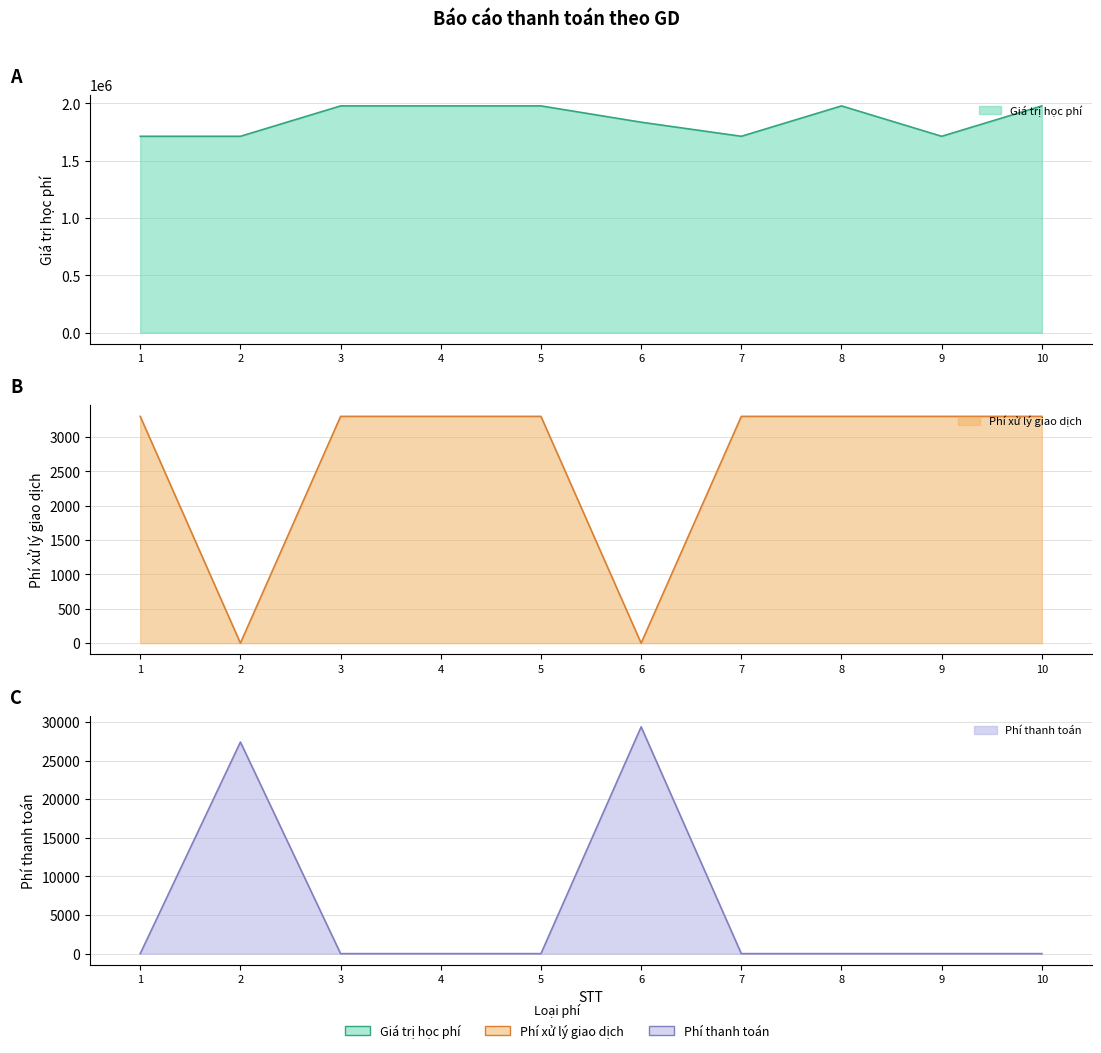

True or false: Giá trị học phí and Phí thanh toán intersect in this chart.

False